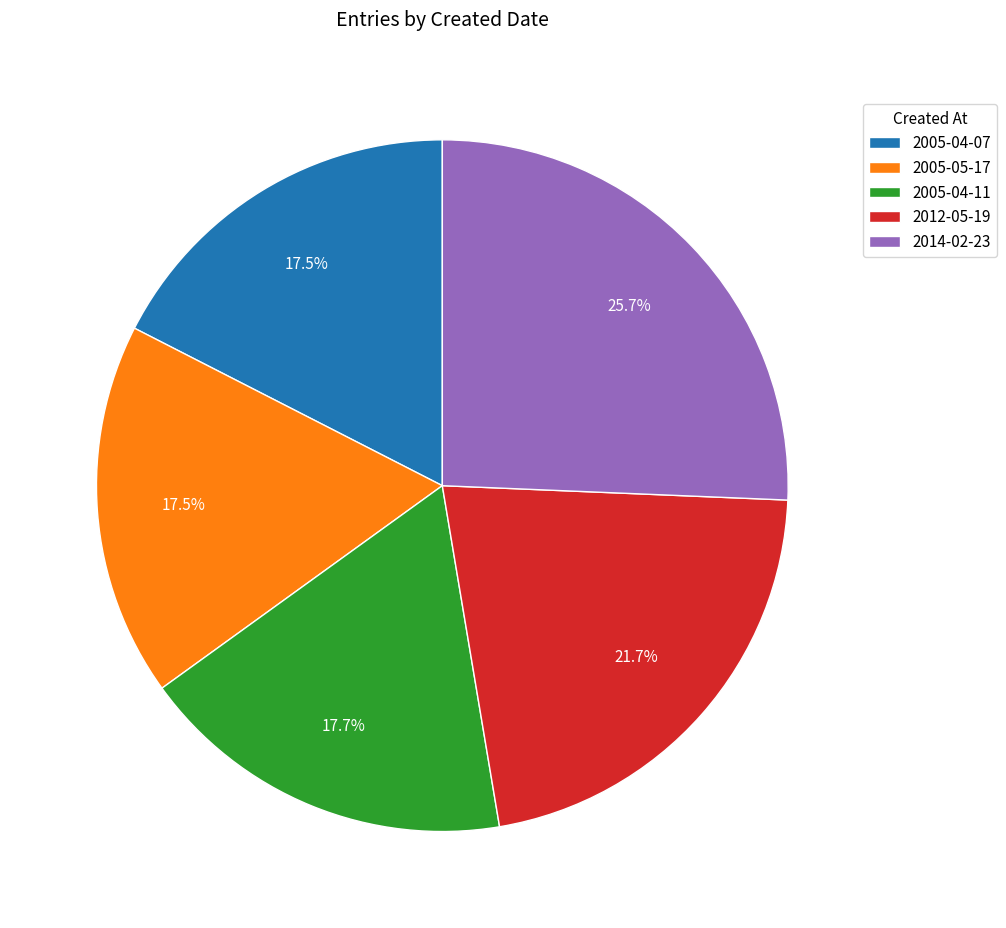

Does 2005-05-17 represent more than half of the total?

No